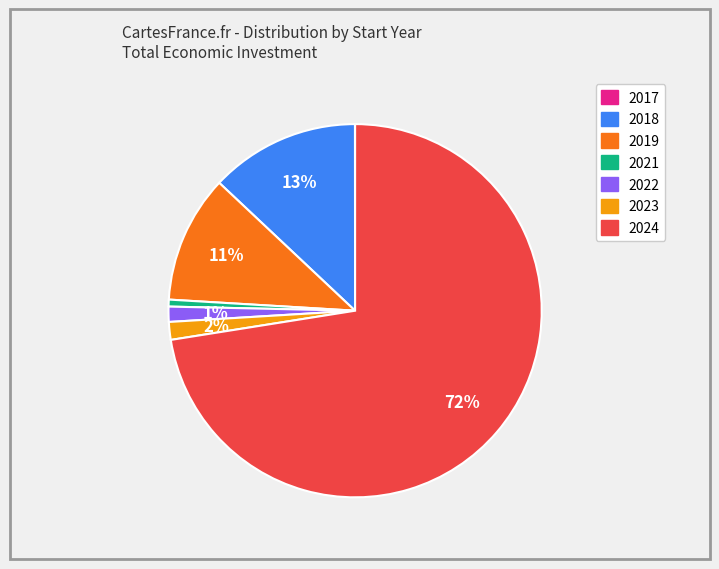

Is there any slice that represents more than half of the pie?

Yes